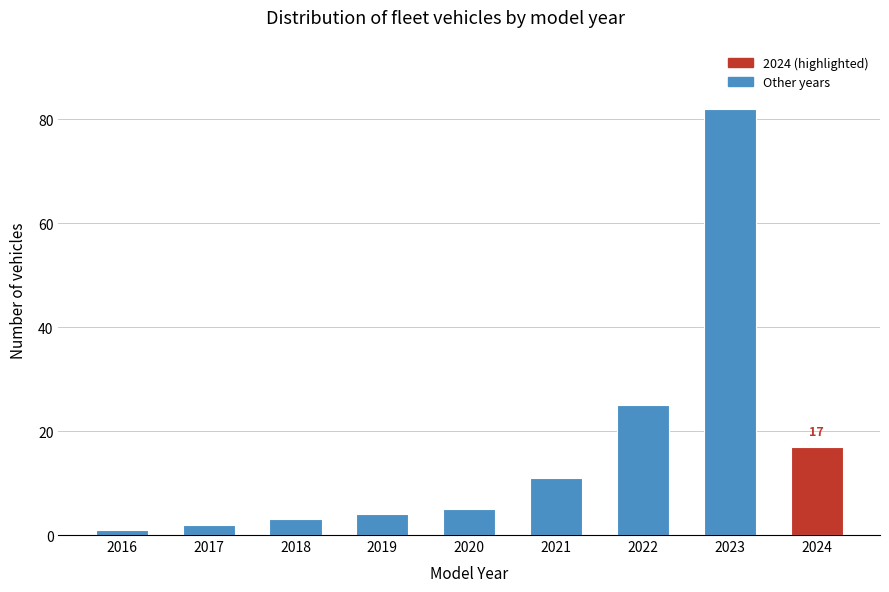

Reading left to right, what are all the values shown in this chart?

1	2	3	4	5	11	25	82	17